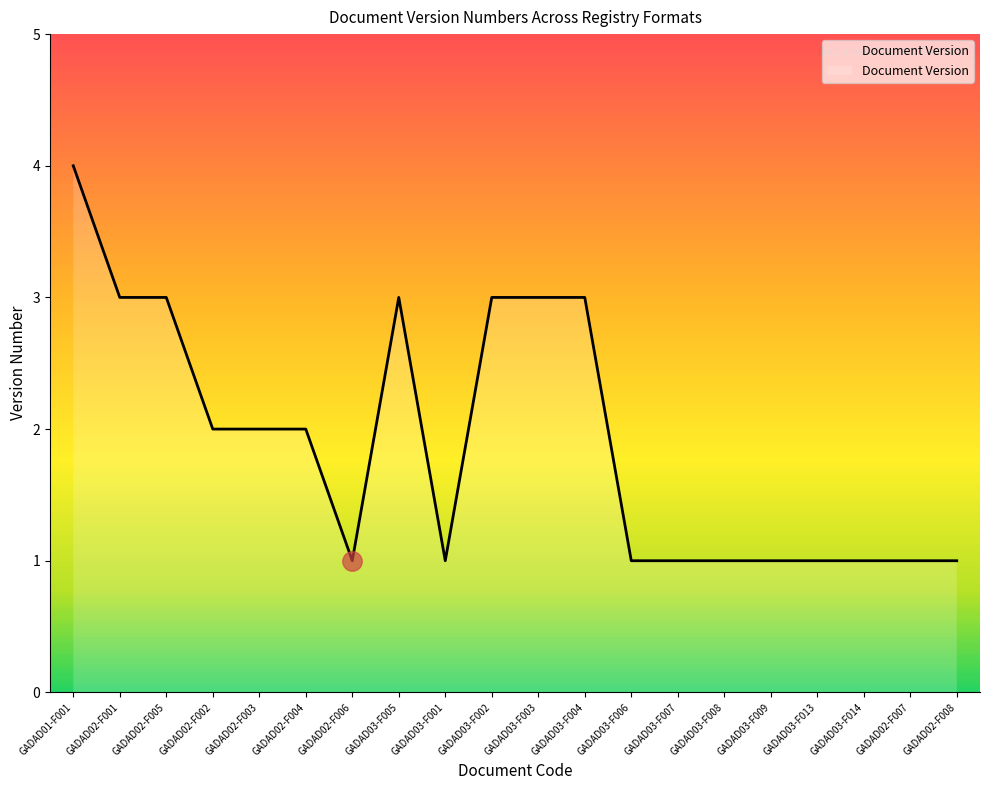

The chart shows a value of 1 at GADAD02-F004. True or false?

False